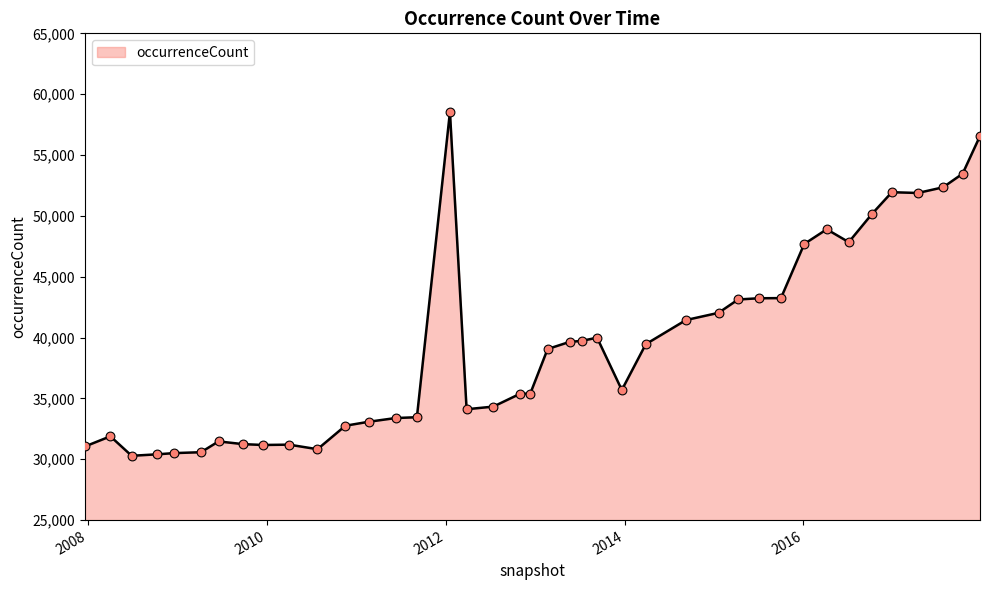

What is the difference between the maximum and minimum values?

28256